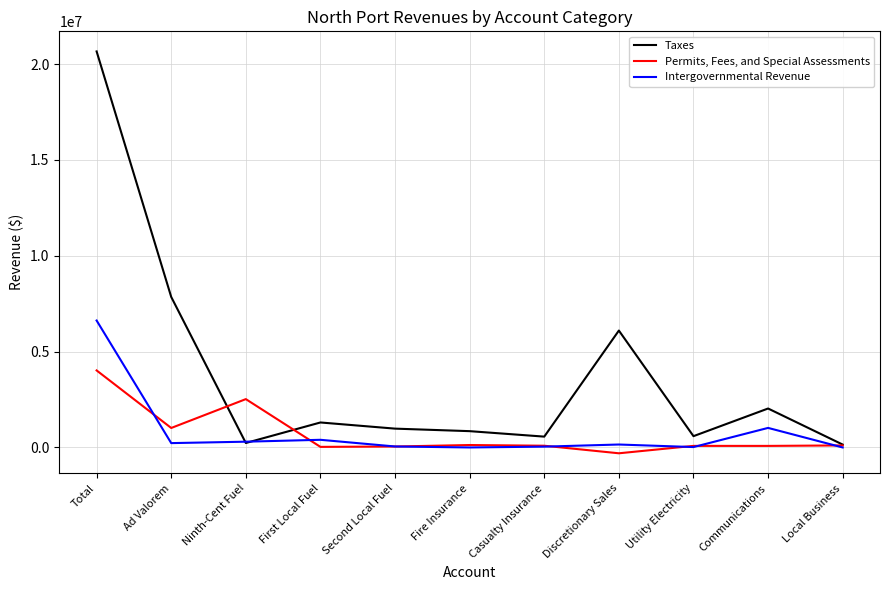

Which series changed the most between Discretionary Sales and Local Business?

Taxes